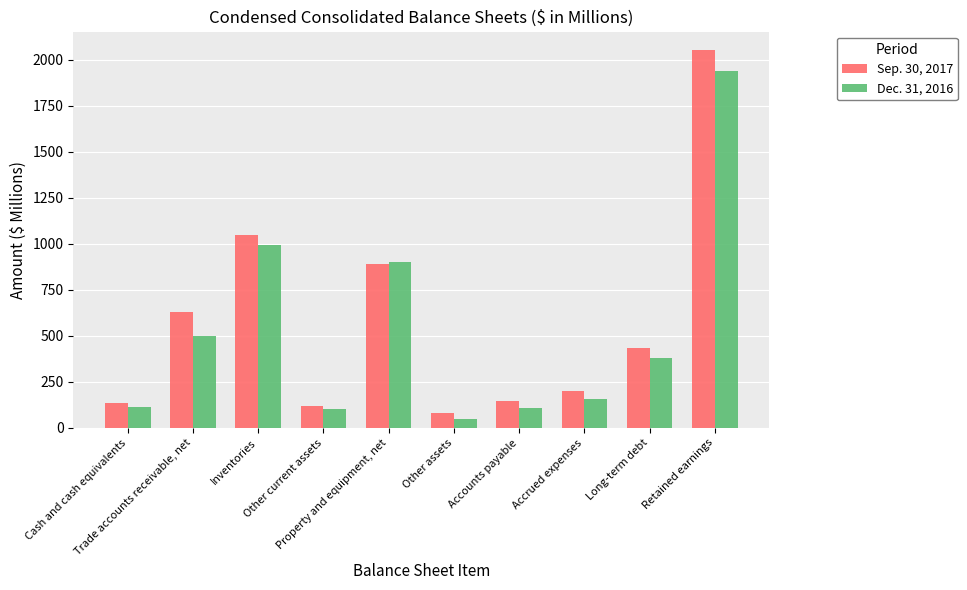

How many groups of bars are there?

10